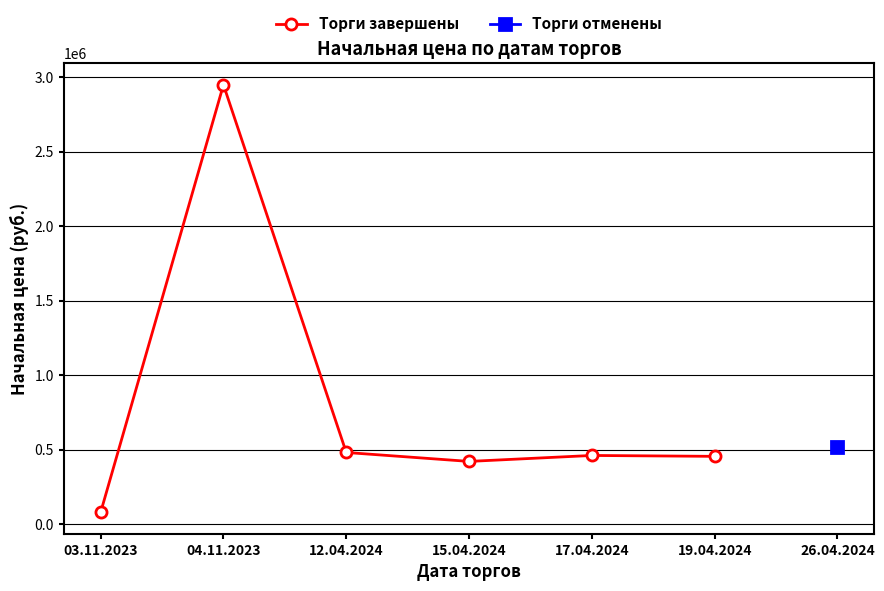

What is the minimum value shown in the chart?

77853.0